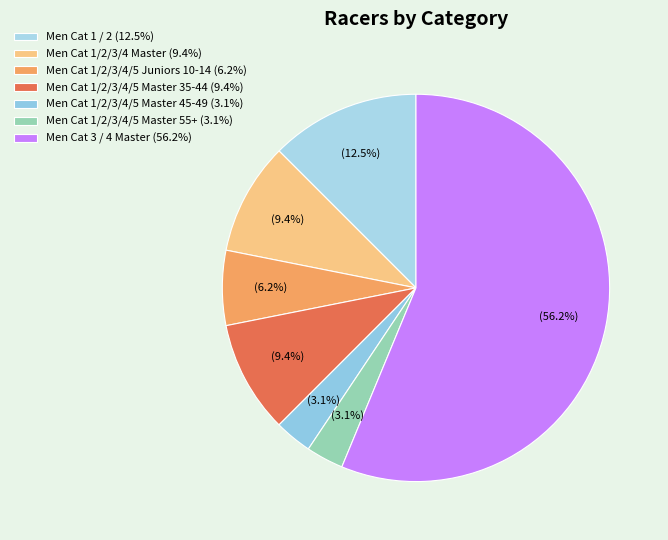

Which slice represents more than half of the pie?

Men Cat 3 / 4 Master